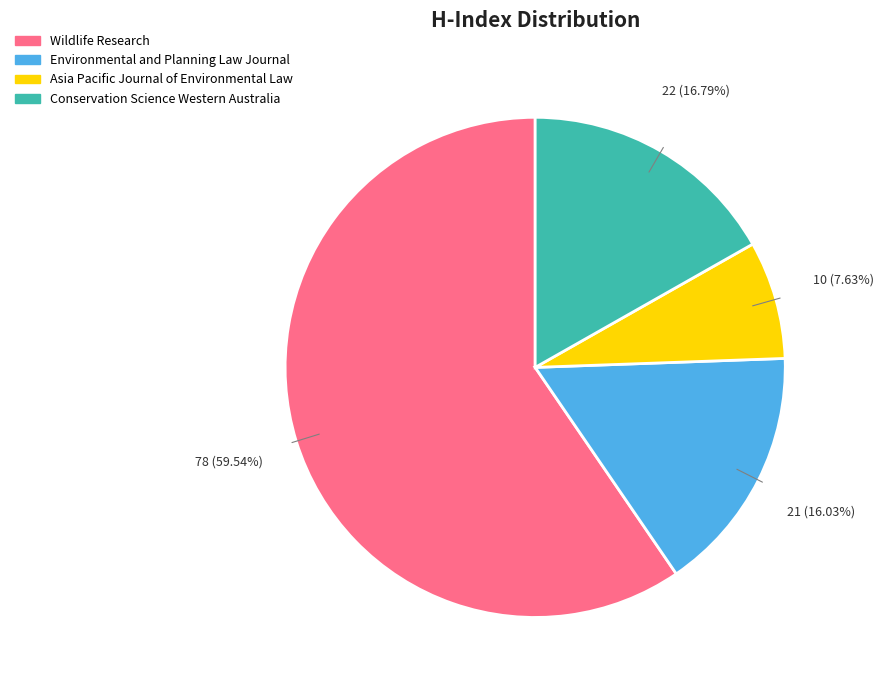

Is the sum of Environmental and Planning Law Journal and Wildlife Research greater than half?

Yes